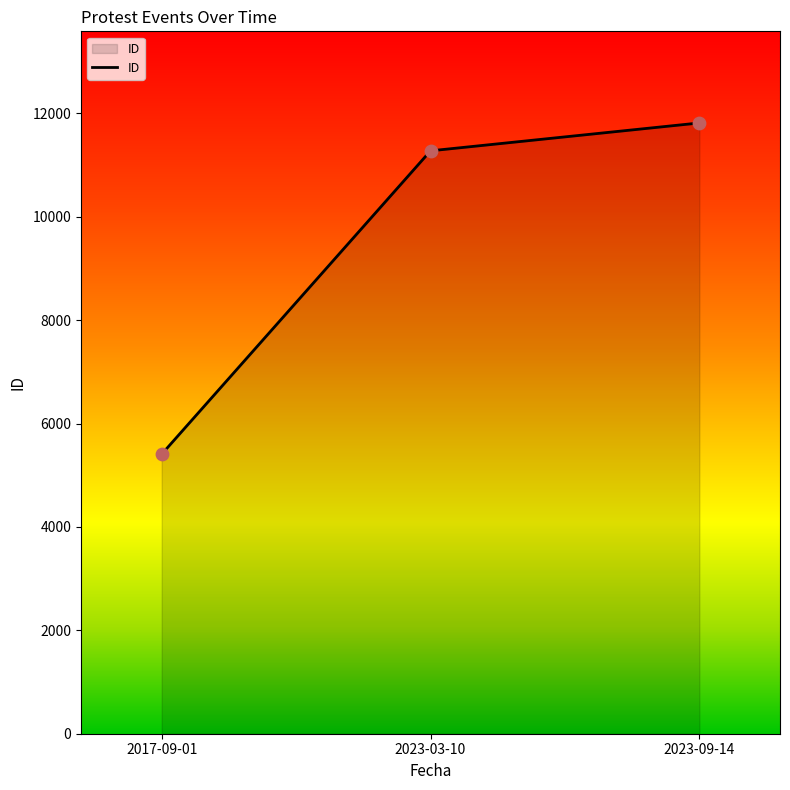

What is the change in value from 2017-09-01 to 2023-03-10?

+5868